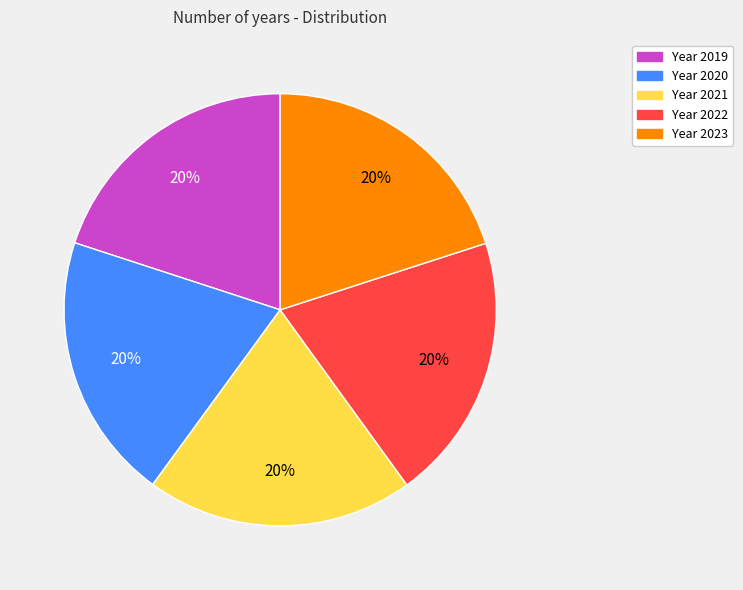

Is the sum of Year 2022 and Year 2020 greater than half?

No